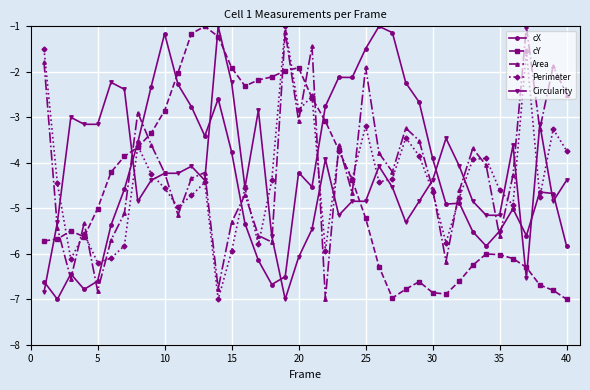

How many data points in Area are less than -4?

24